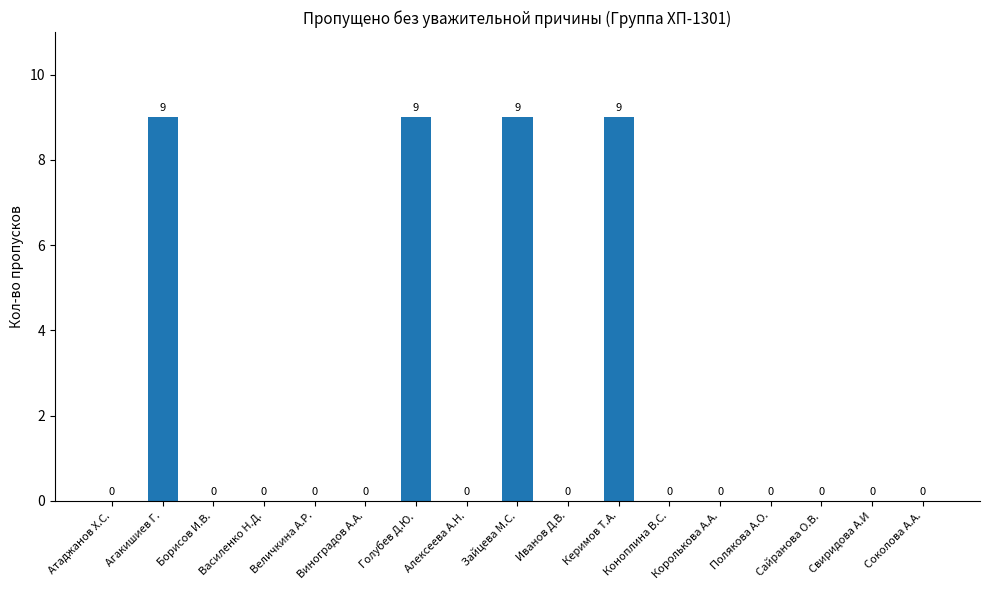

Count the number of values greater than 0.

4